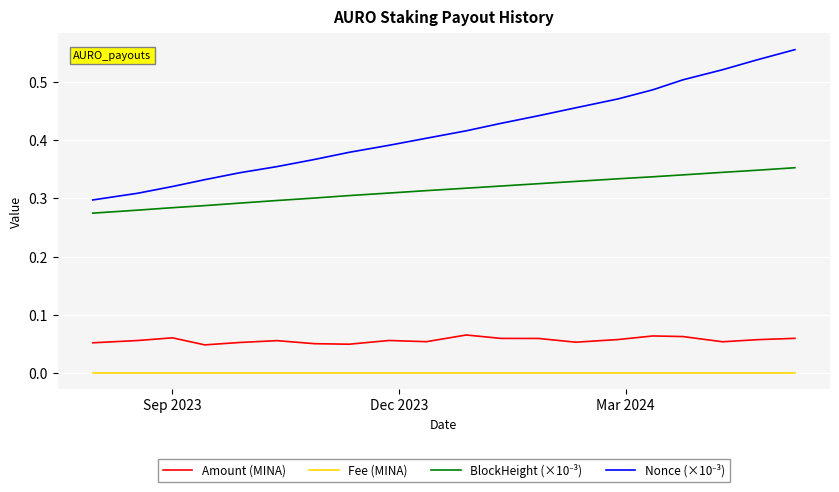

Does the chart display data point markers on the line(s)?

No